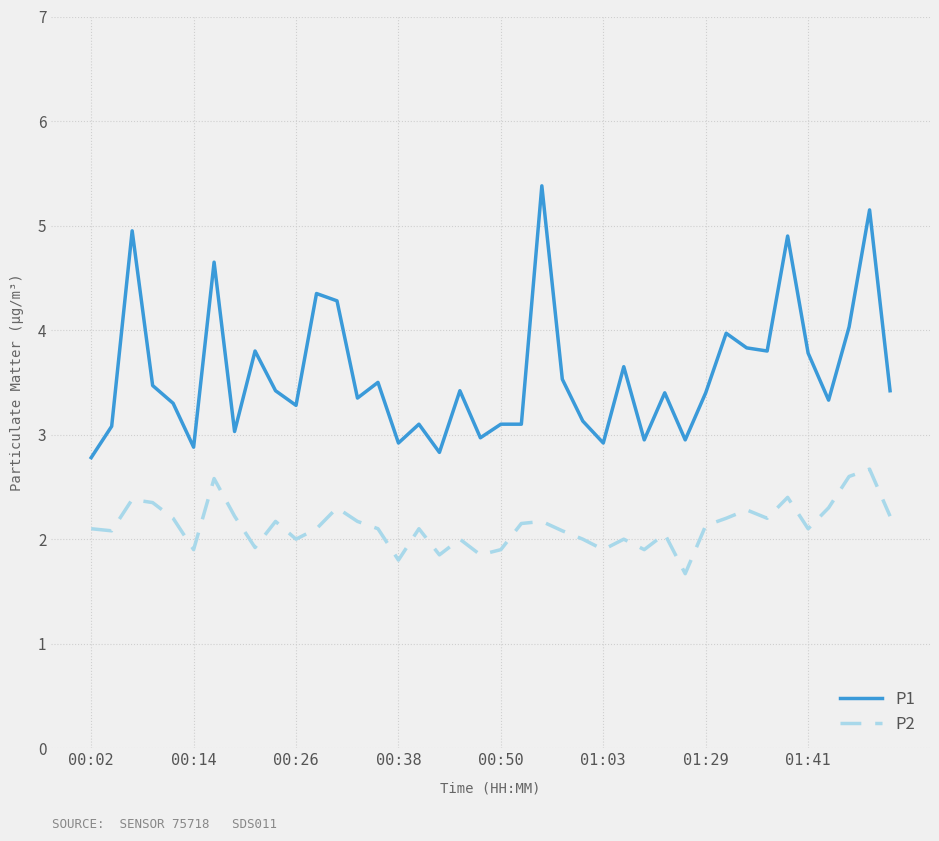

Rank the series by their average value, from highest to lowest.

P1, P2